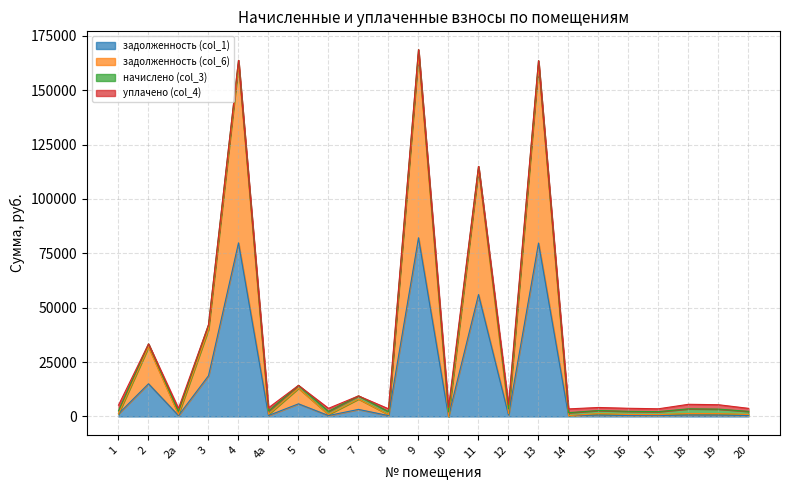

True or false: задолженность (col_1) and задолженность (col_6) cross at least once.

False